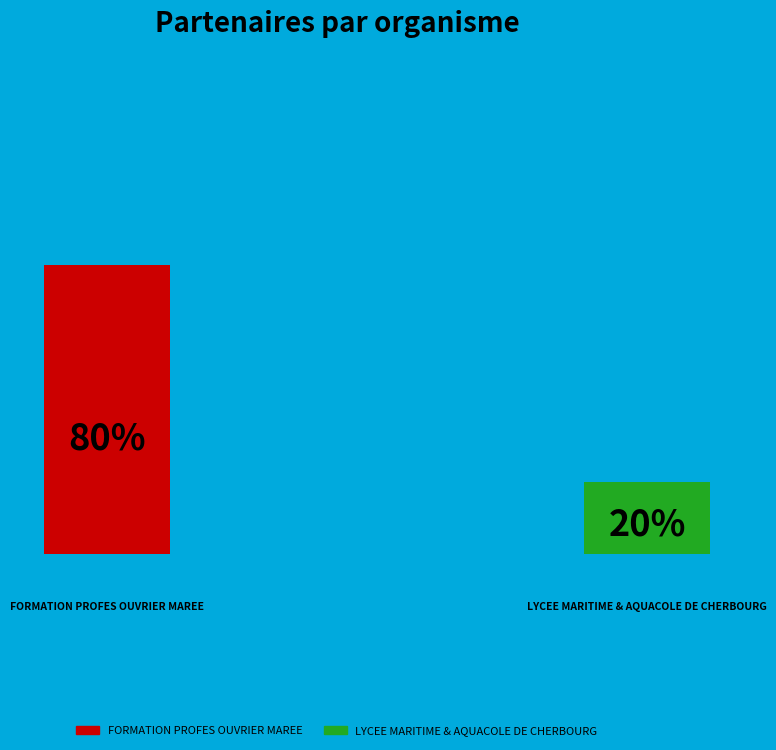

To the nearest percent, what is the average slice percentage?

50%